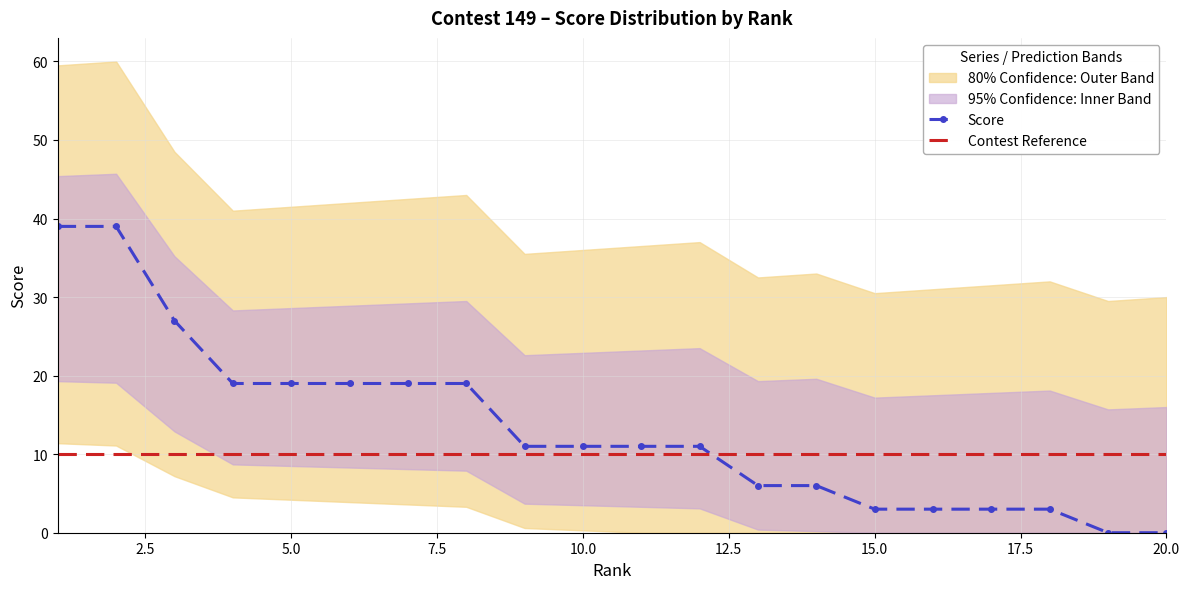

The value of Contest Reference at 20.0 is 10. True or false?

True